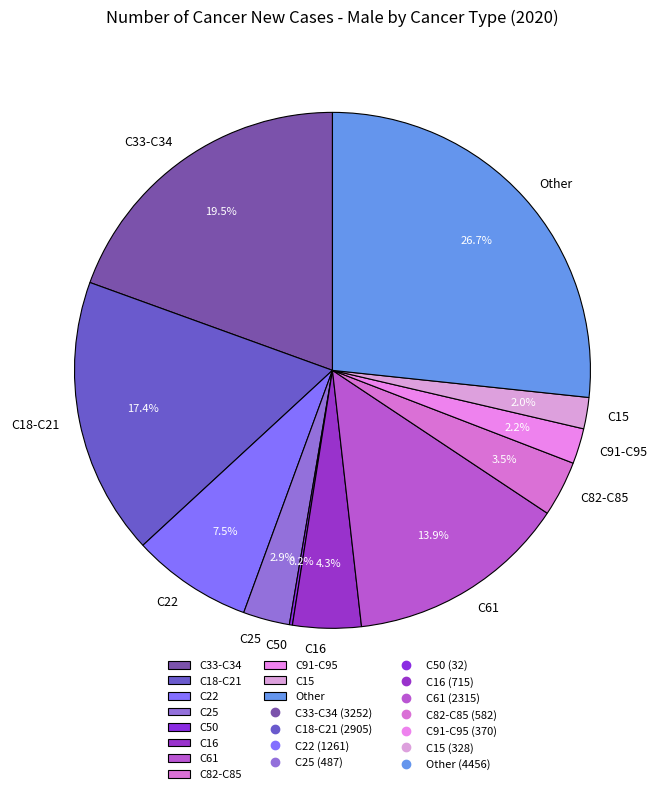

Which category has the biggest portion of the pie?

Other